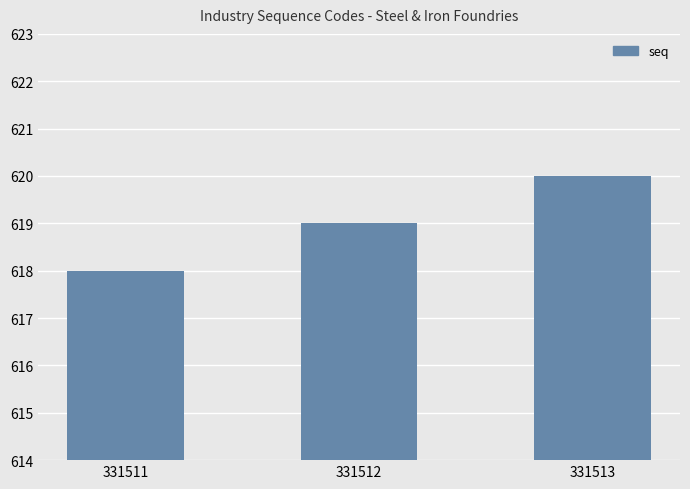

Read the value at 331513.

620